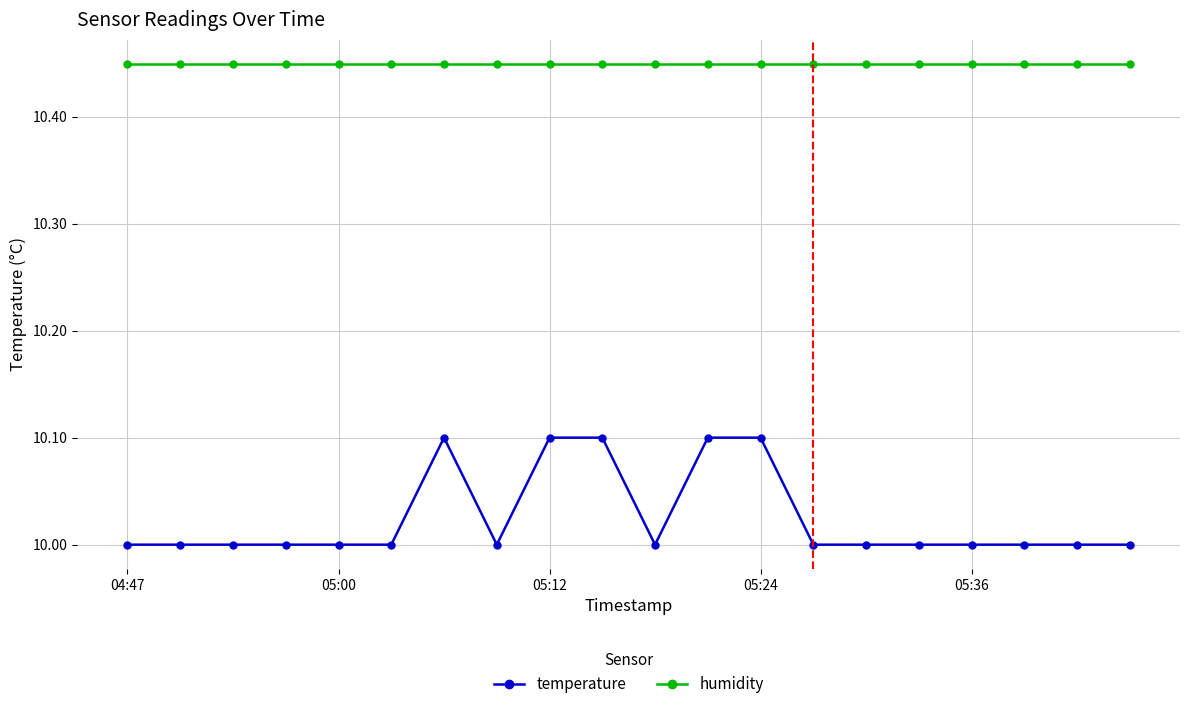

What is the value of the temperature point at the 7th from the left?

10.1